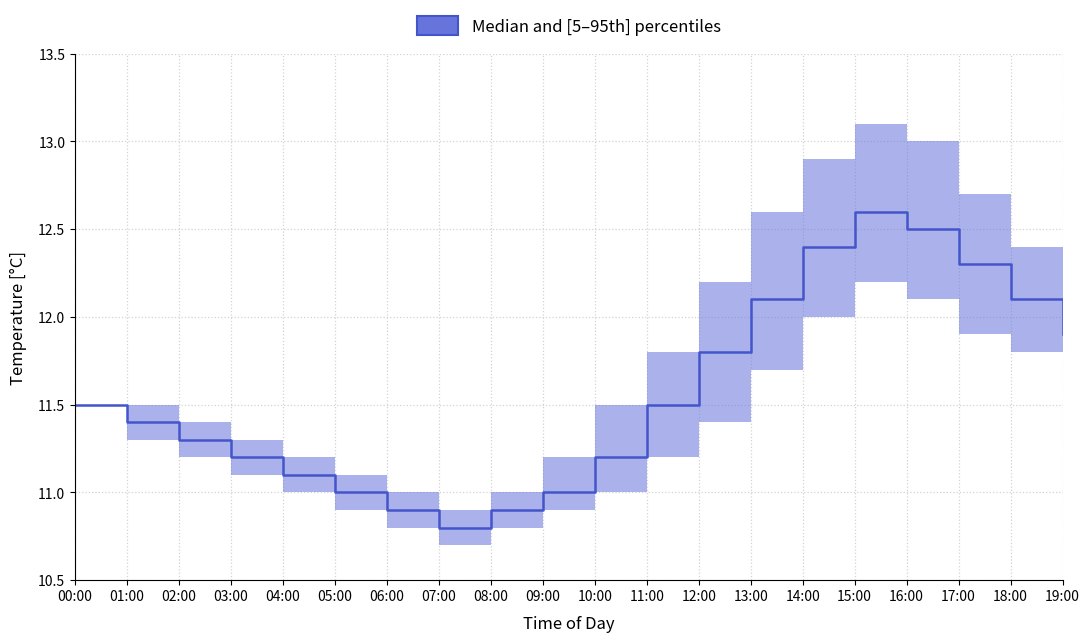

What is the difference between the temperature_lower values at 08:00 and 00:00?

0.7